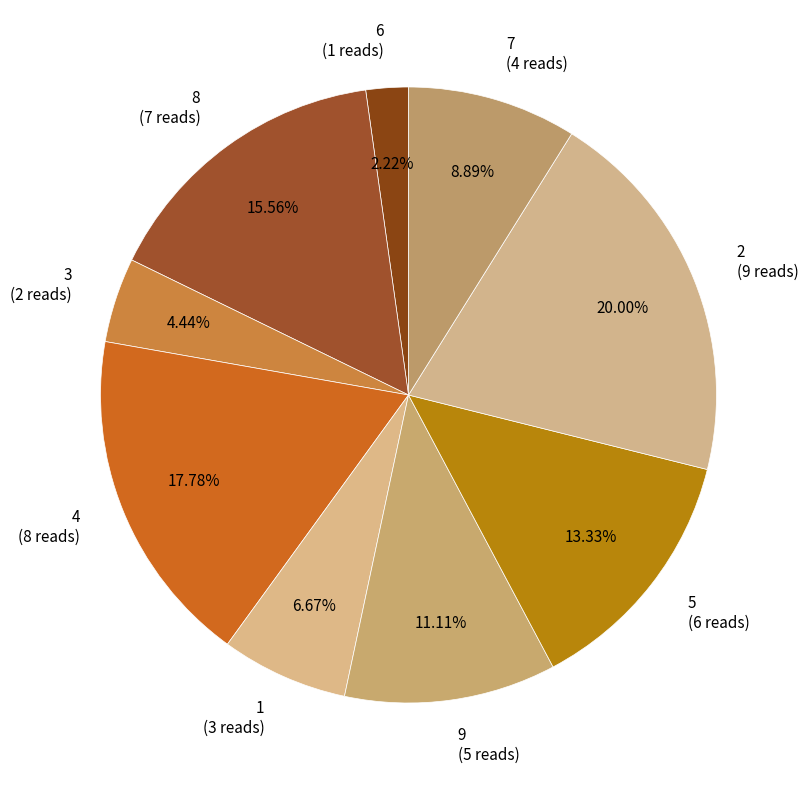

True or false: 1 accounts for 19% of the total.

False